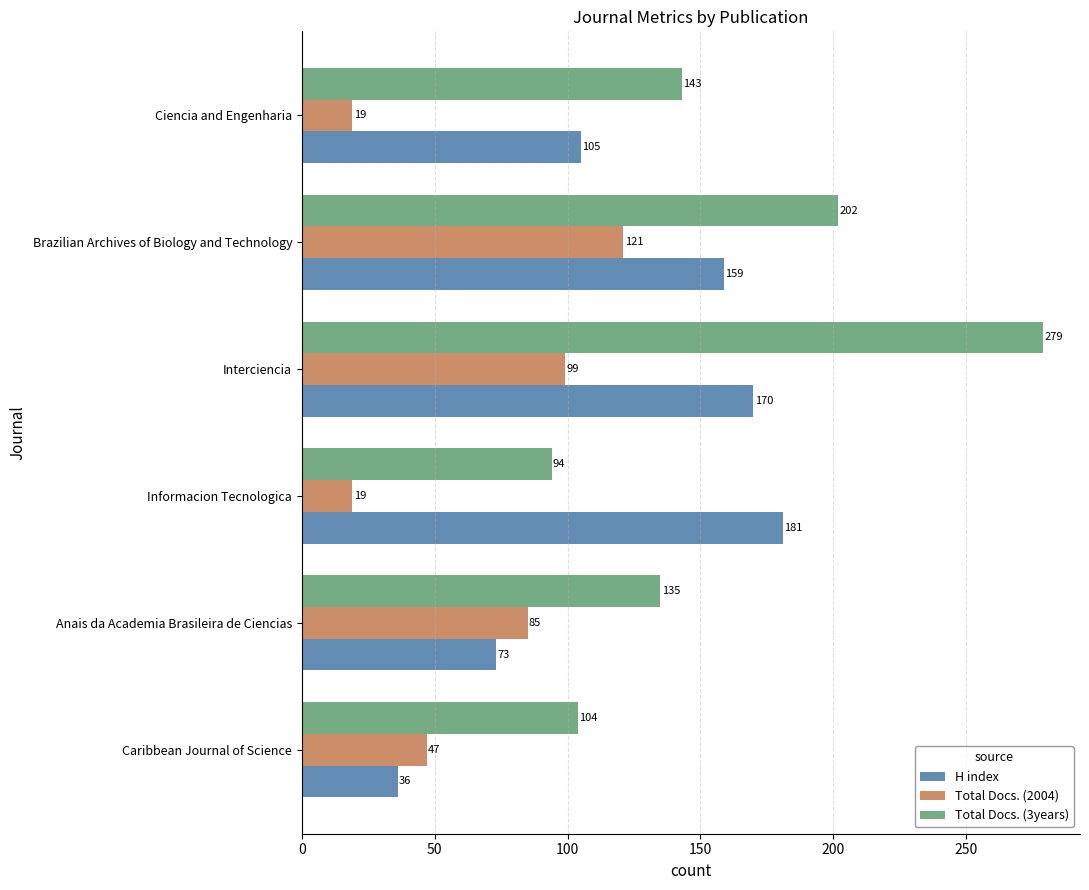

The value of Total Docs. (2004) at Anais da Academia Brasileira de Ciencias is 118. True or false?

False